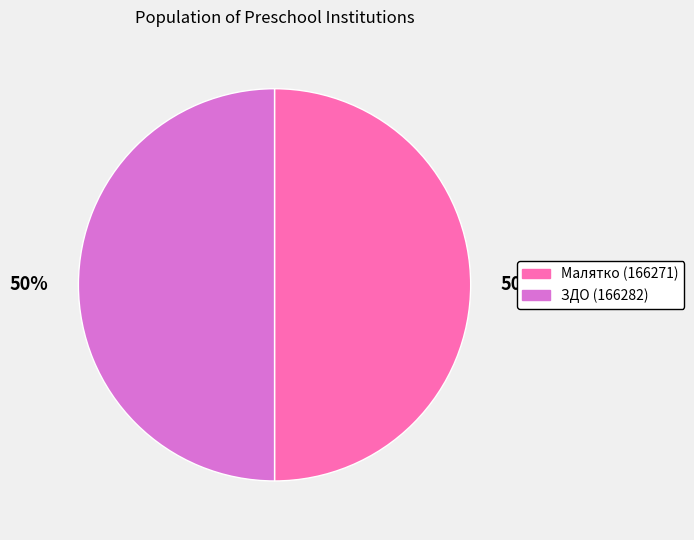

To the nearest percent, what is the average slice percentage?

50%